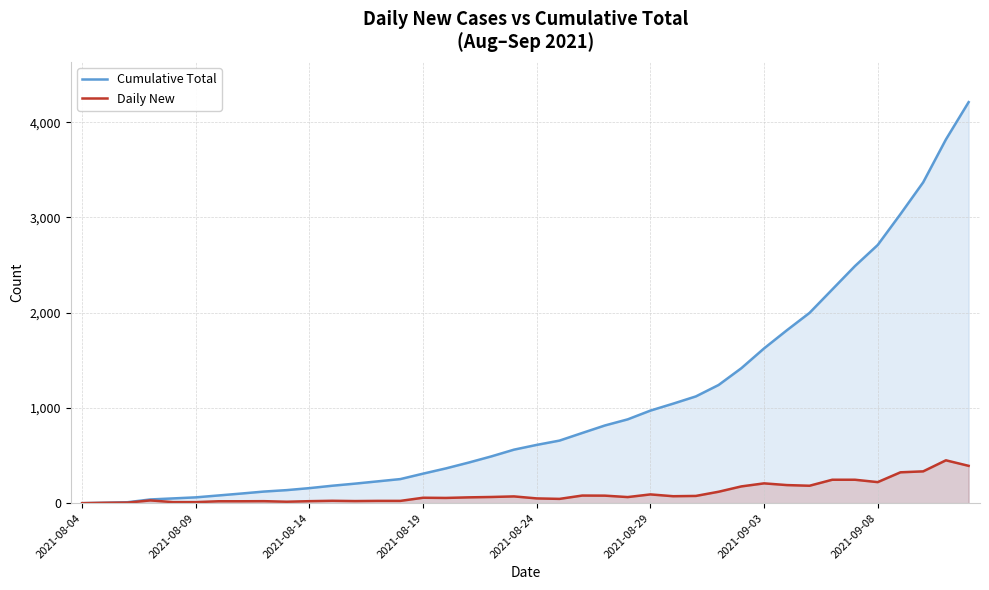

What is the maximum value shown in the chart?

4211